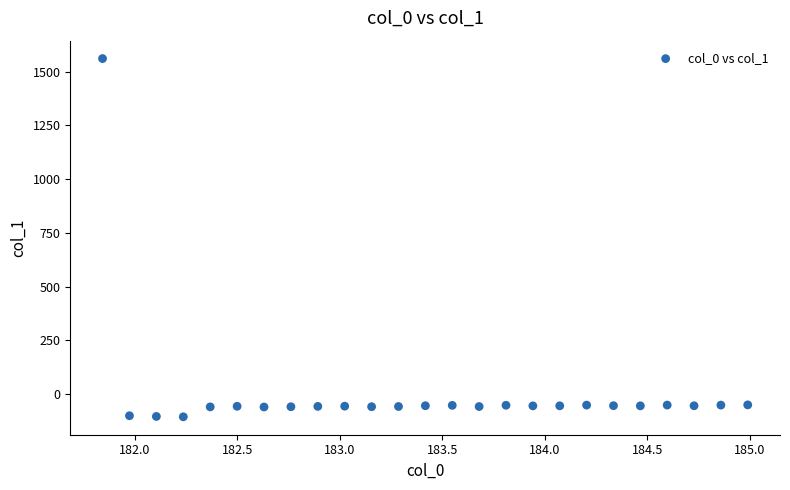

What is the range of Y values (max minus min)?

1665.8